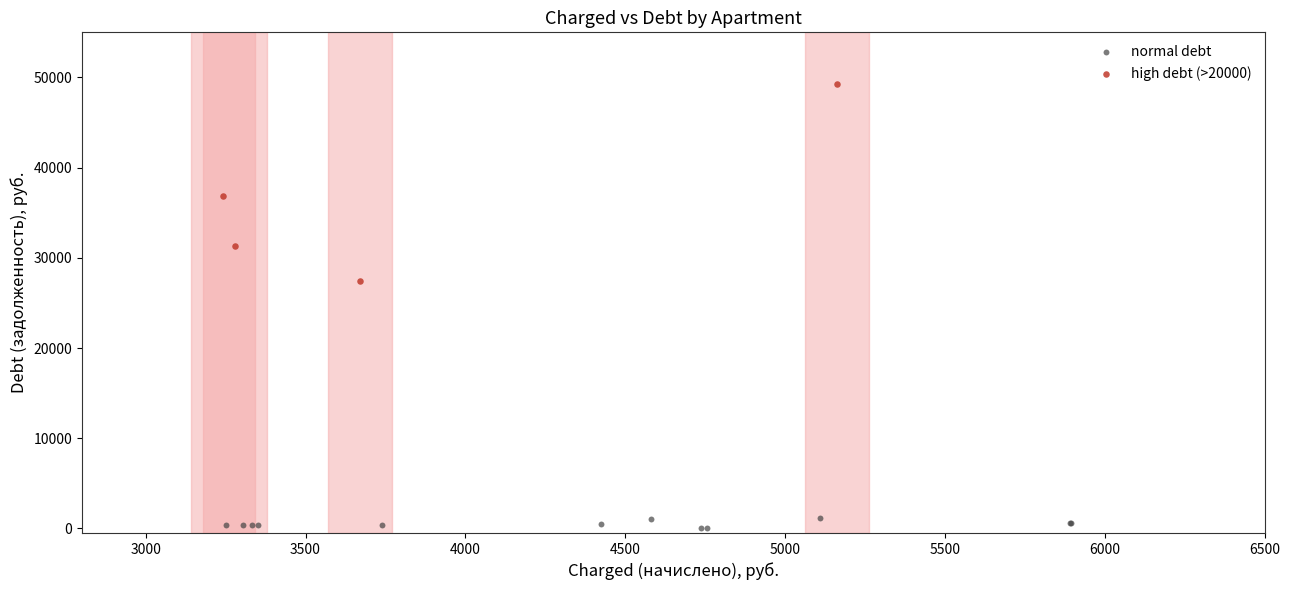

Which series reaches the minimum Y coordinate?

normal debt